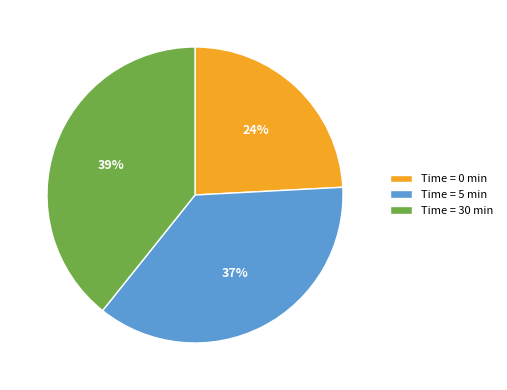

To the nearest percent, what is the difference between the largest and smallest slice percentages?

15%